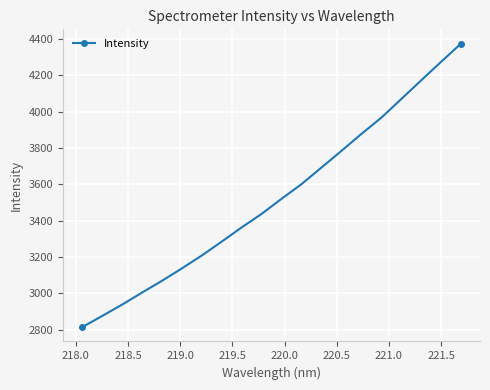

What is the sum of all values?

70449.8